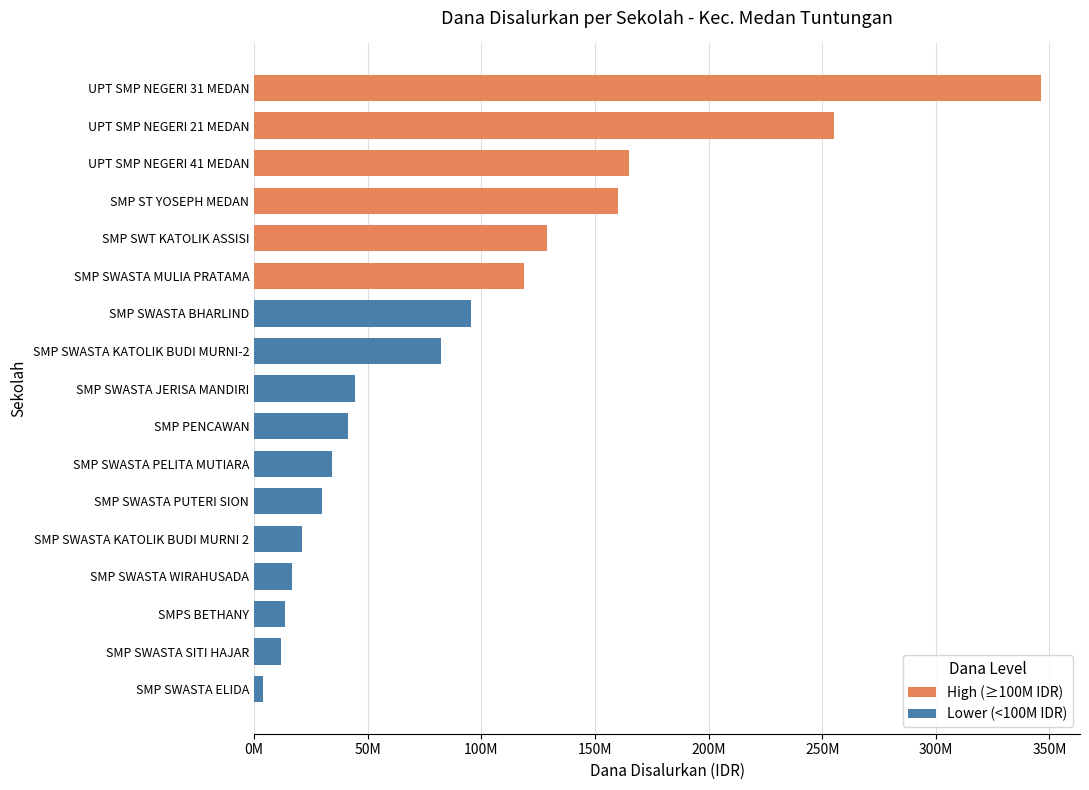

How many groups of bars are there?

17